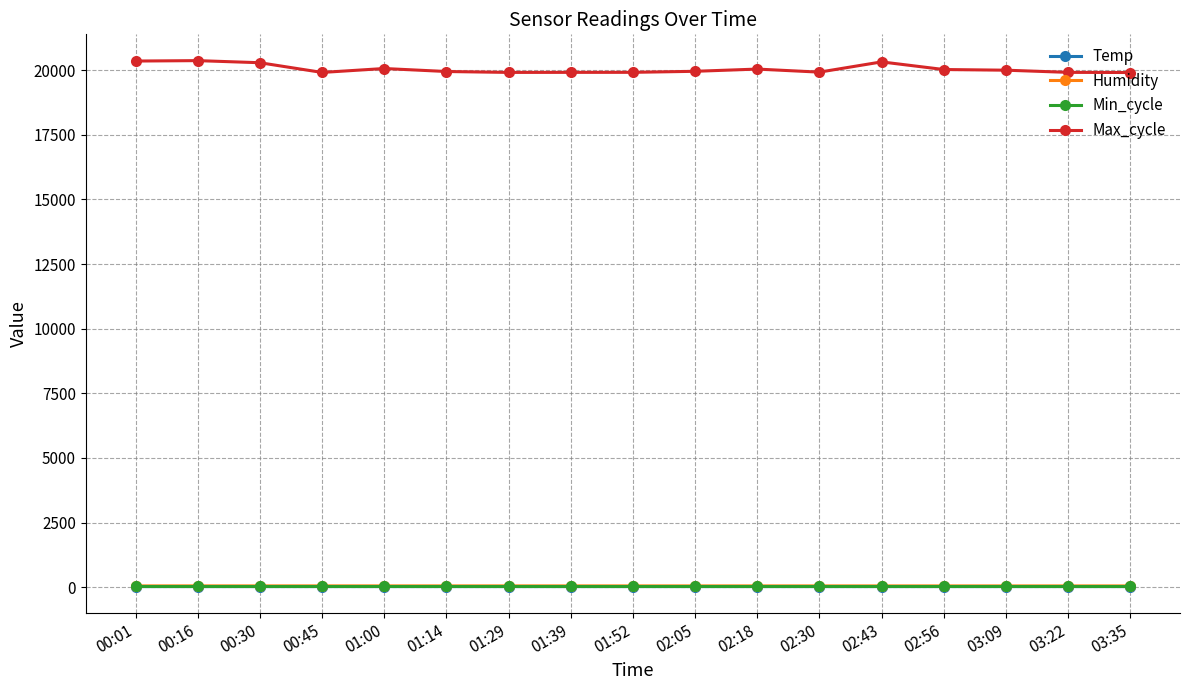

In Max_cycle, how many points are higher than both neighbors (excluding endpoints)?

4